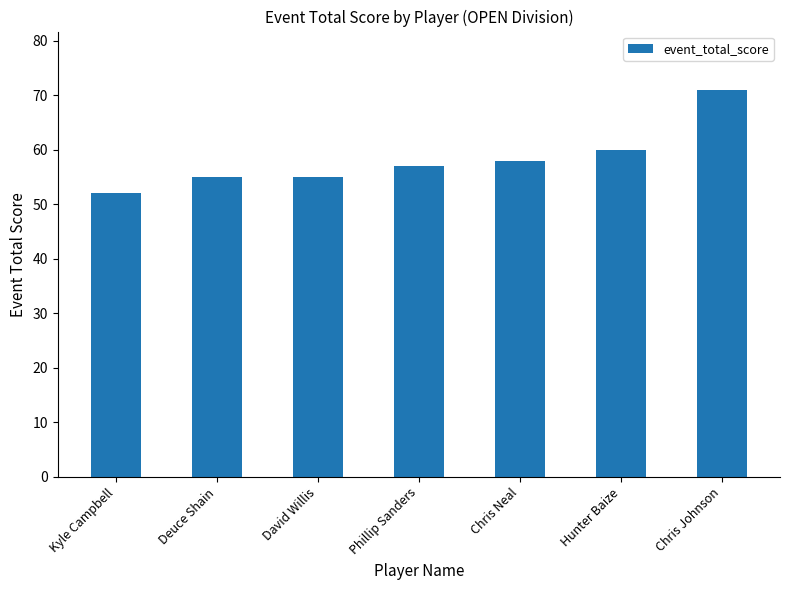

Reading left to right, transcribe all the data shown in this chart.

Kyle Campbell=52	Deuce Shain=55	David Willis=55	Phillip Sanders=57	Chris Neal=58	Hunter Baize=60	Chris Johnson=71